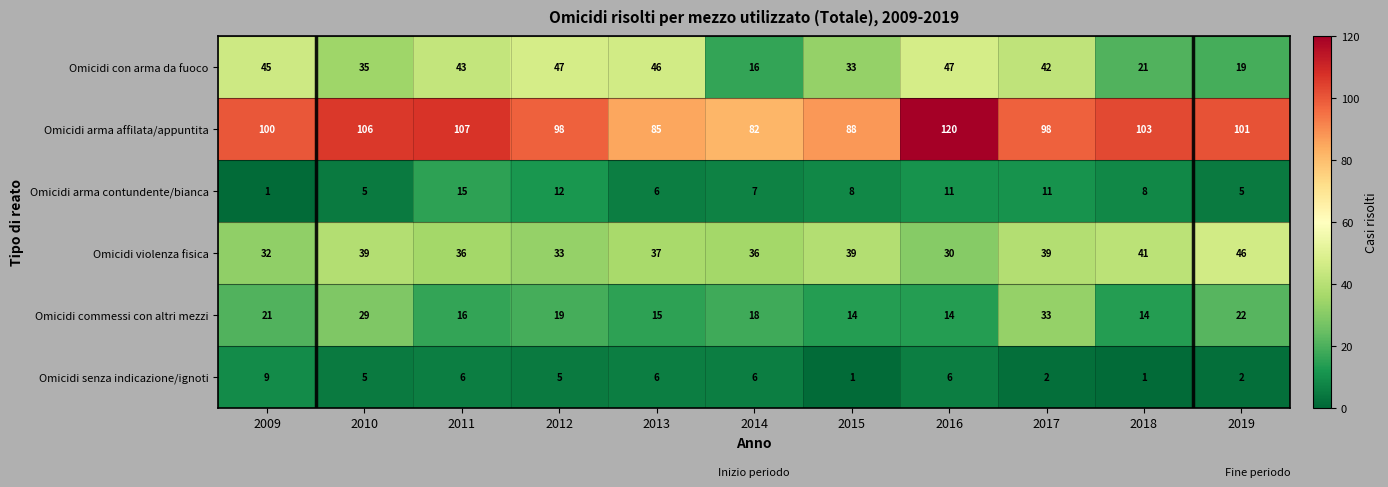

List the series in order of their peak value, lowest first.

Omicidi senza indicazione/ignoti, Omicidi arma contundente/bianca, Omicidi commessi con altri mezzi, Omicidi violenza fisica, Omicidi con arma da fuoco, Omicidi arma affilata/appuntita